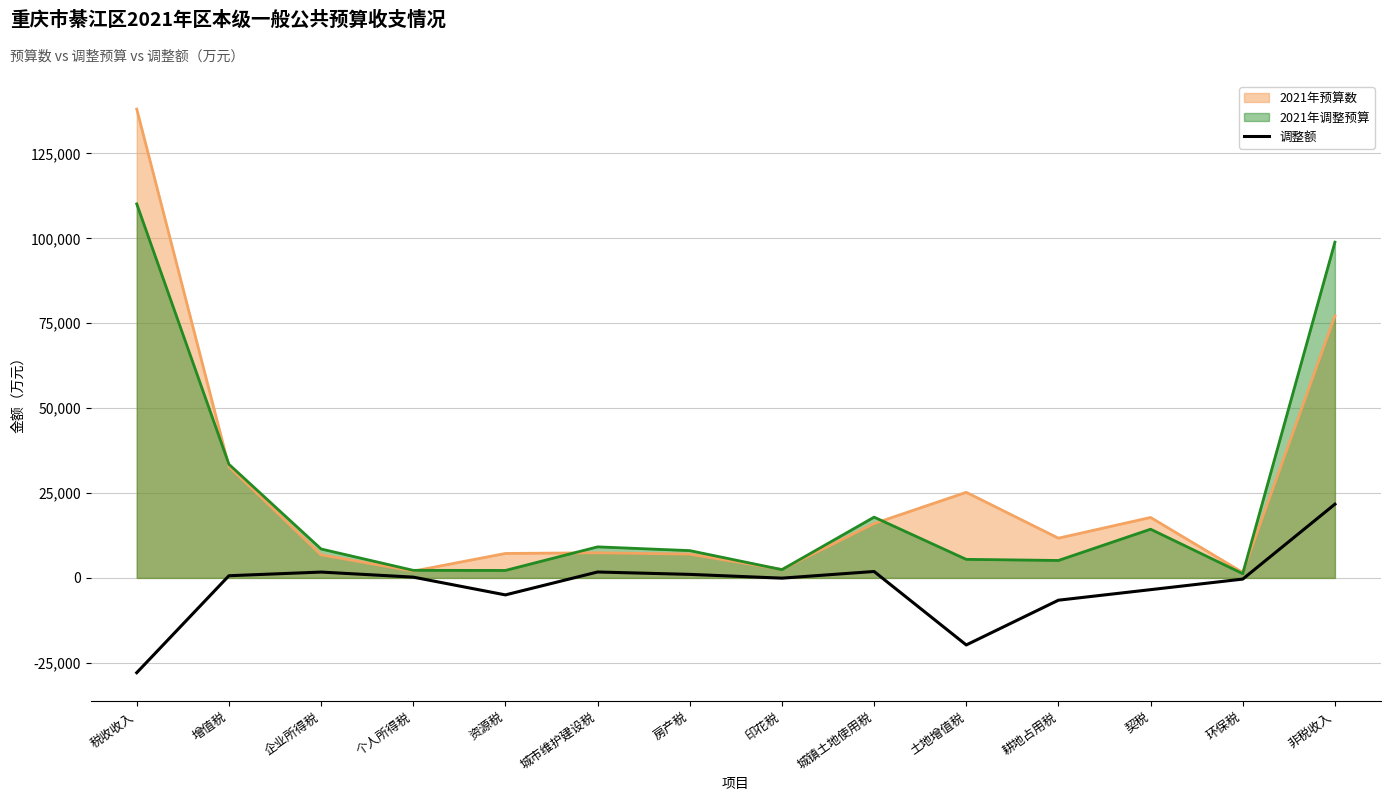

How many interior local peaks (higher than both neighbors) does the data have?

3